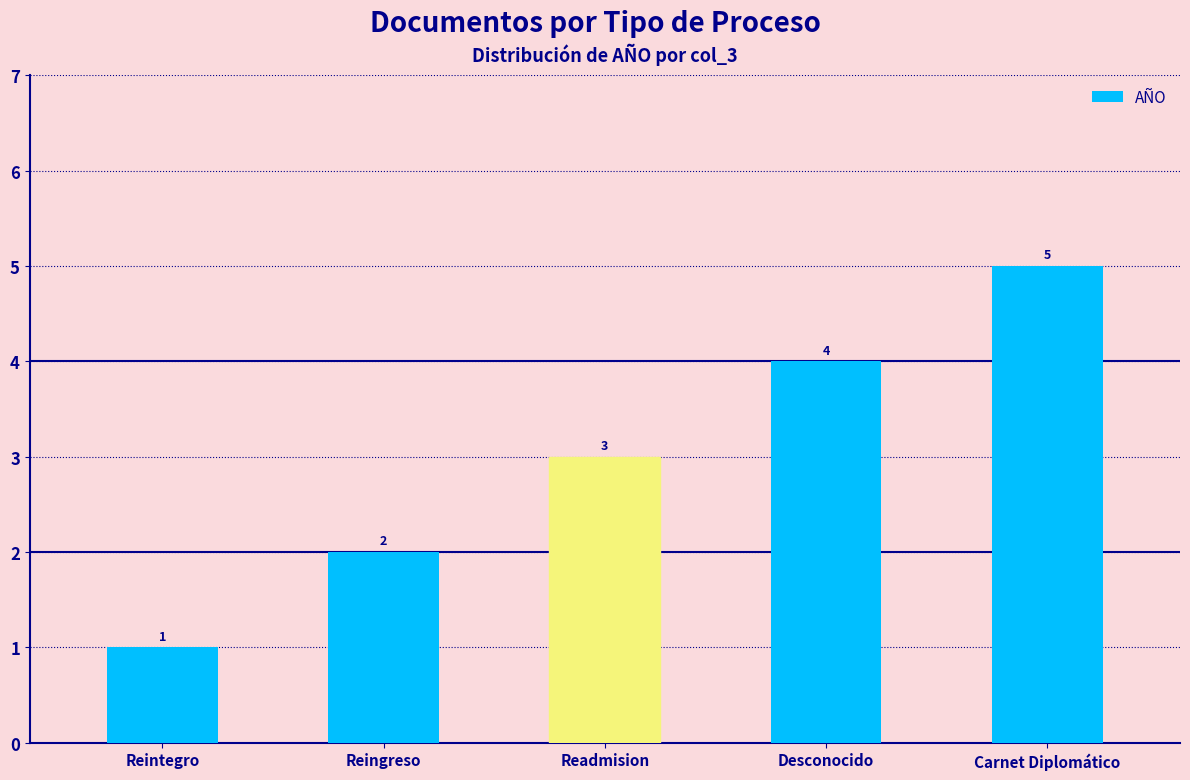

The value at Readmision is 3. True or false?

True